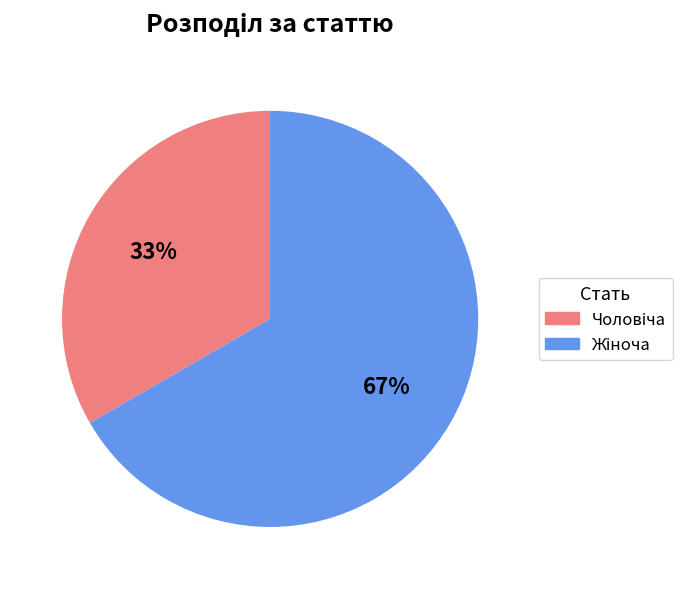

To the nearest percent, what is the average slice percentage?

50%